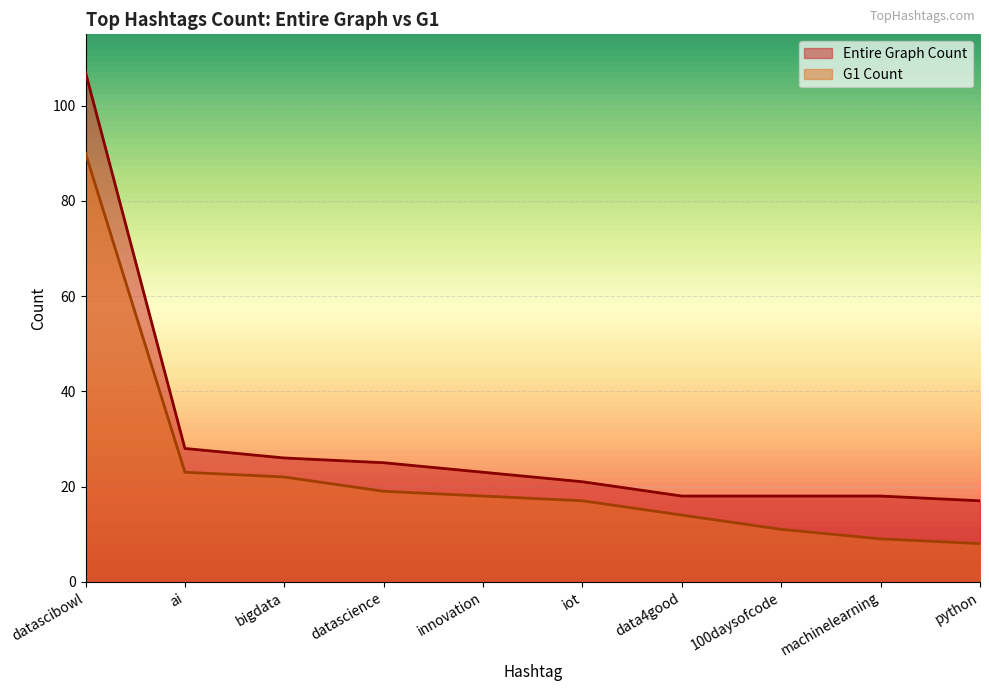

What is the total value across all series at bigdata?

48